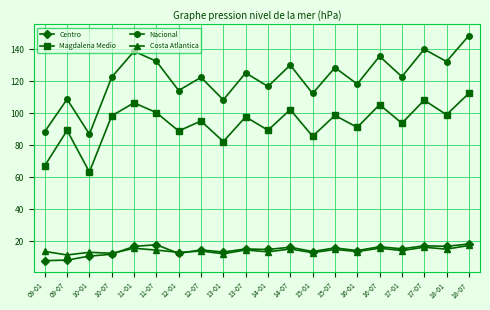

Between 10-01 and 15-01, which series saw the biggest shift?

Nacional